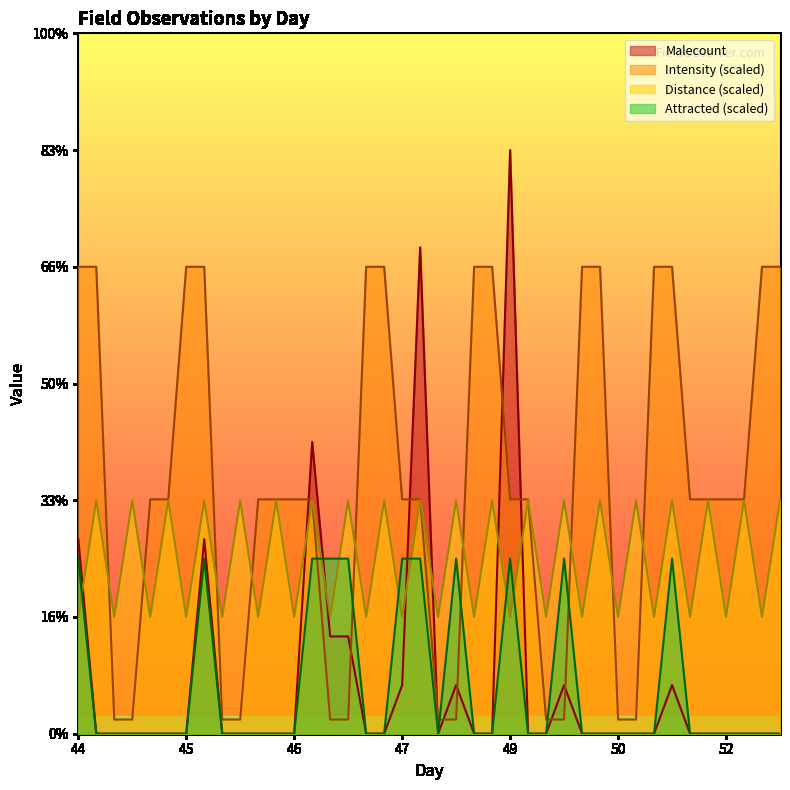

Does the chart have visible grid lines?

No